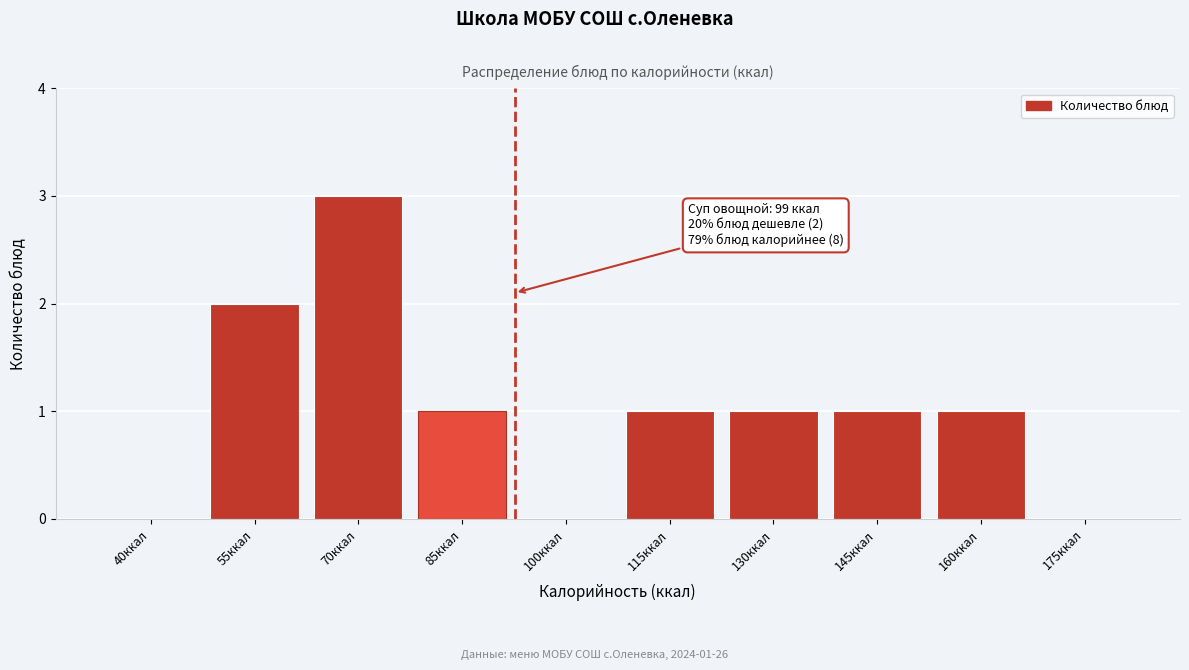

Reading left to right, extract all data points from this chart.

40ккал=0	55ккал=2	70ккал=3	85ккал=1	100ккал=0	115ккал=1	130ккал=1	145ккал=1	160ккал=1	175ккал=0